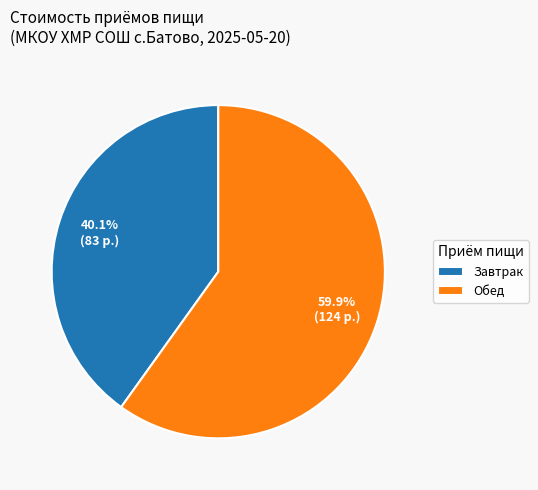

Combined, do Завтрак and Обед account for over 50%?

Yes